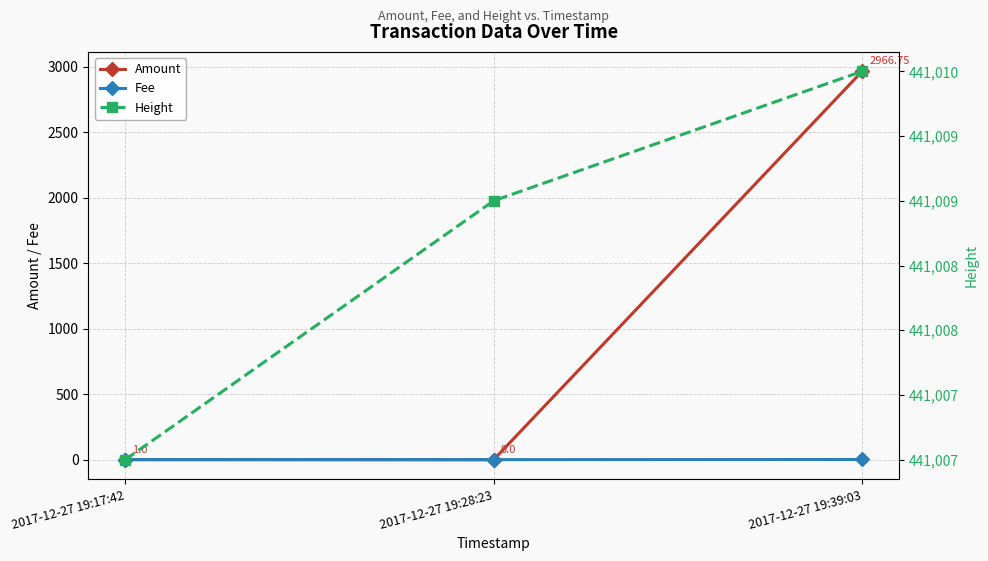

What is the maximum value for Fee?

2.0